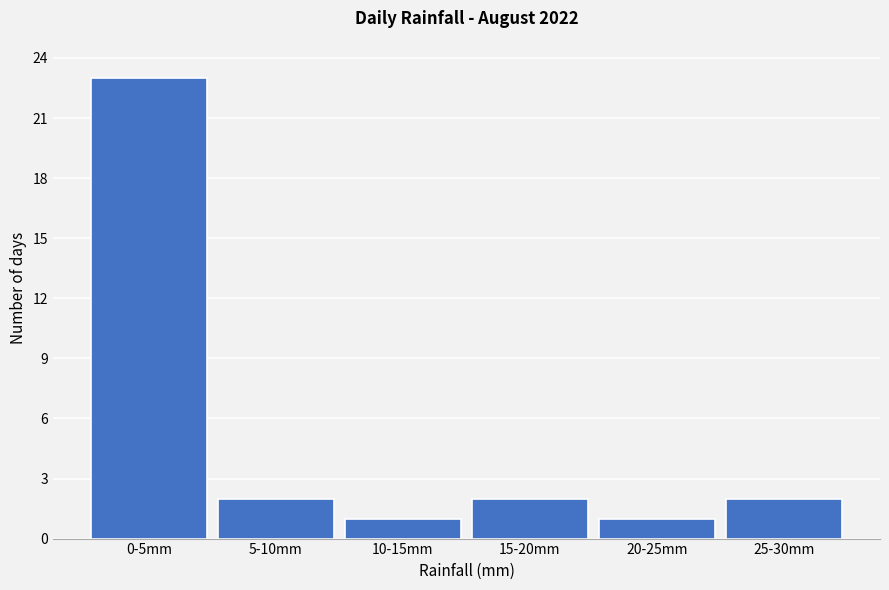

Reading left to right, what are all the values shown in this chart?

23	2	1	2	1	2